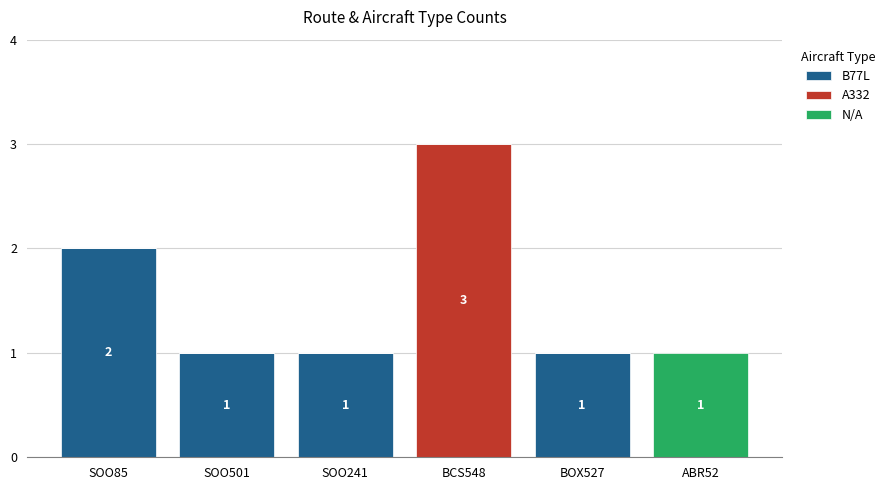

At which category is the sum across all series the highest?

BCS548